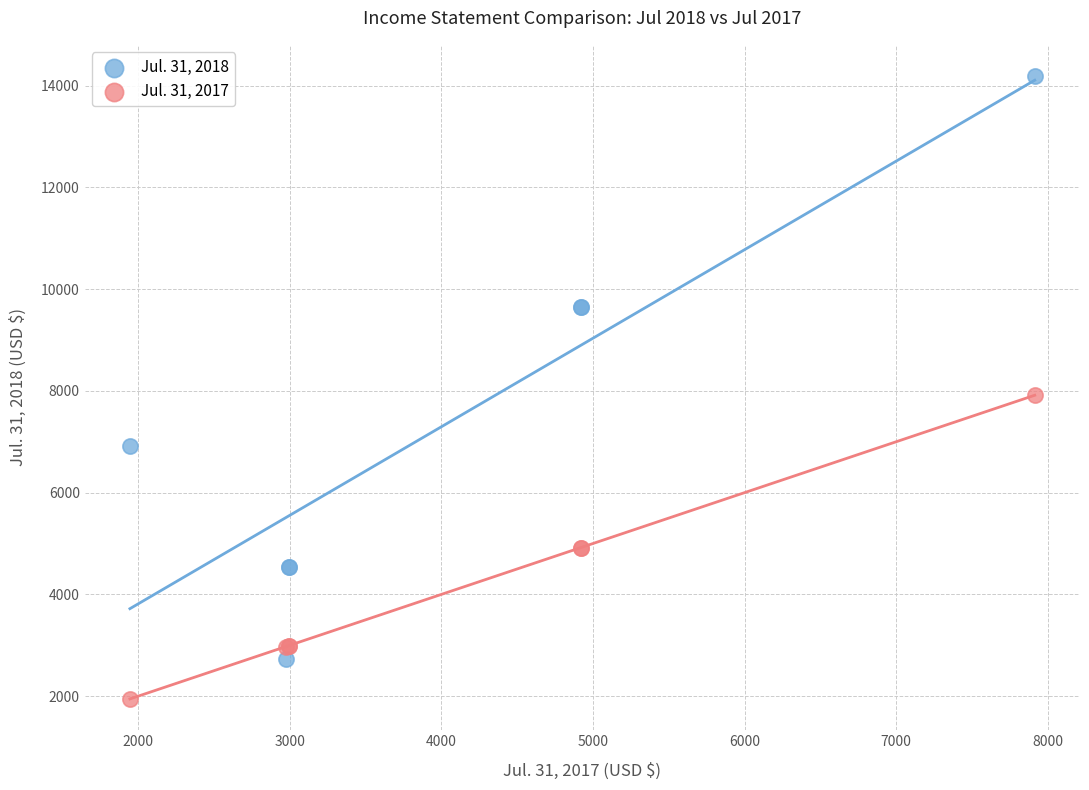

Across all series, what Y value is closest to 8067?

7914